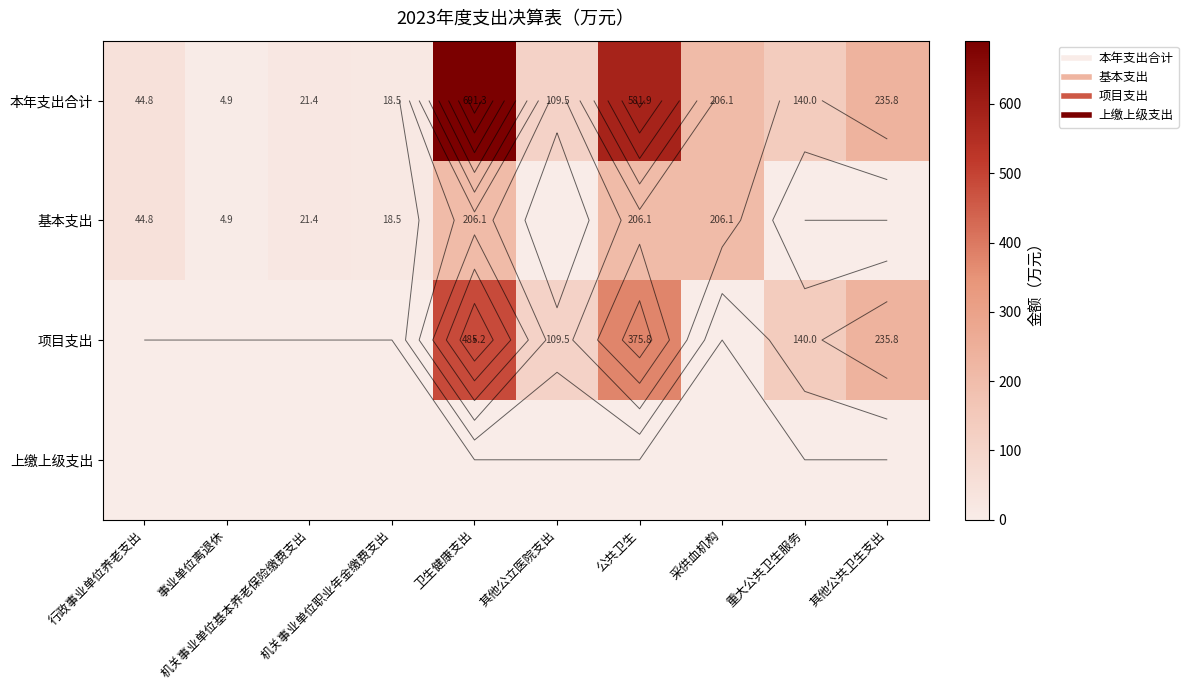

At which category does the chart reach its peak across all series?

卫生健康支出